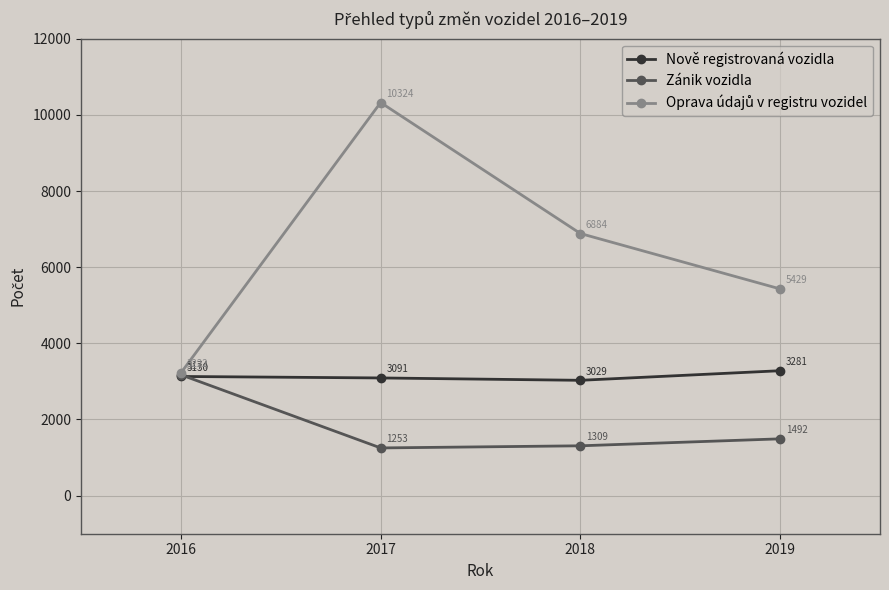

True or false: Nově registrovaná vozidla has more than 0 interior local peaks.

False